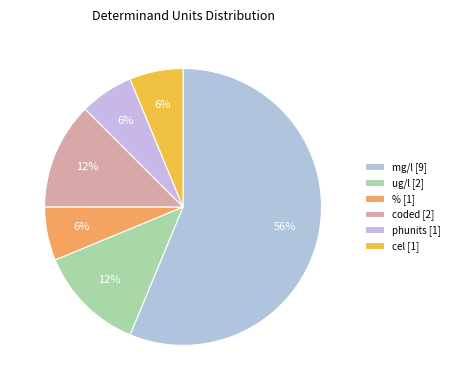

Combined, do mg/l and ug/l account for over 50%?

Yes